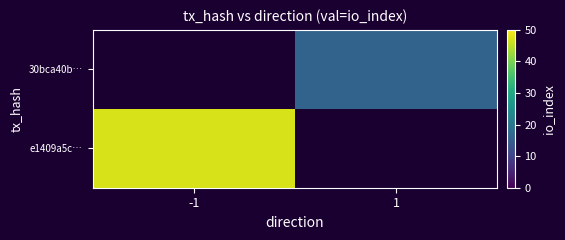

List the series in order of their overall mean, lowest first.

e1409a5c…, 30bca40b…